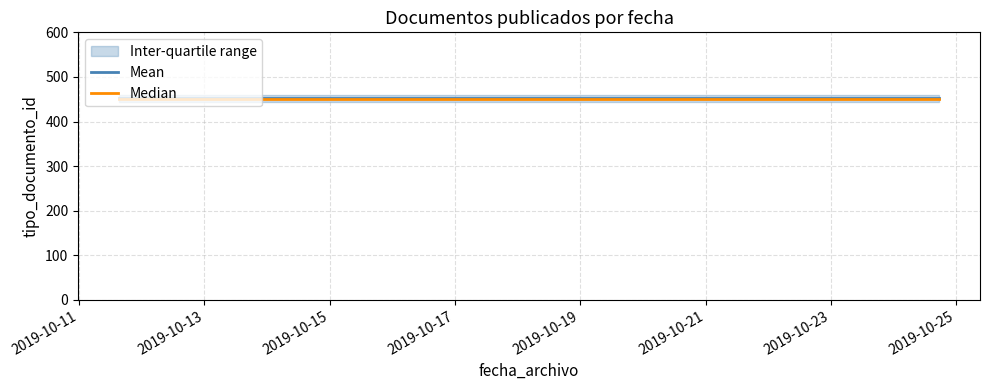

What are all the series names shown in the legend?

Mean, Median